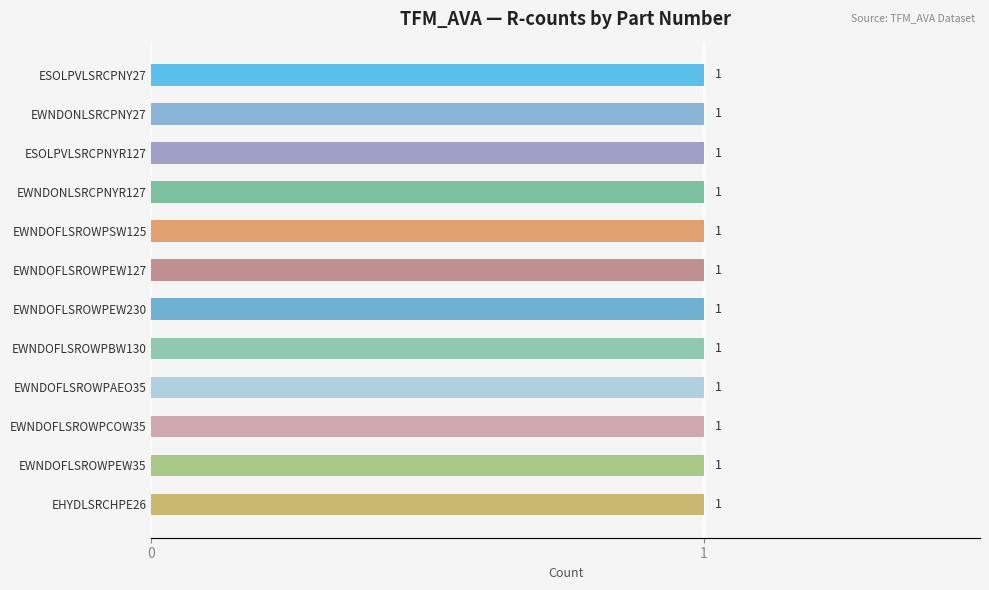

Rank the categories by R3 value from highest to lowest.

ESOLPVLSRCPNY27, EWNDONLSRCPNY27, ESOLPVLSRCPNYR127, EWNDONLSRCPNYR127, EWNDOFLSROWPSW125, EWNDOFLSROWPEW127, EWNDOFLSROWPEW230, EWNDOFLSROWPBW130, EWNDOFLSROWPAEO35, EWNDOFLSROWPCOW35, EWNDOFLSROWPEW35, EHYDLSRCHPE26